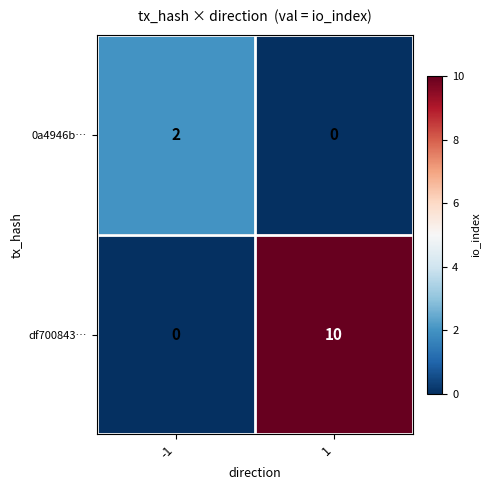

How many categories are shown in the chart?

2